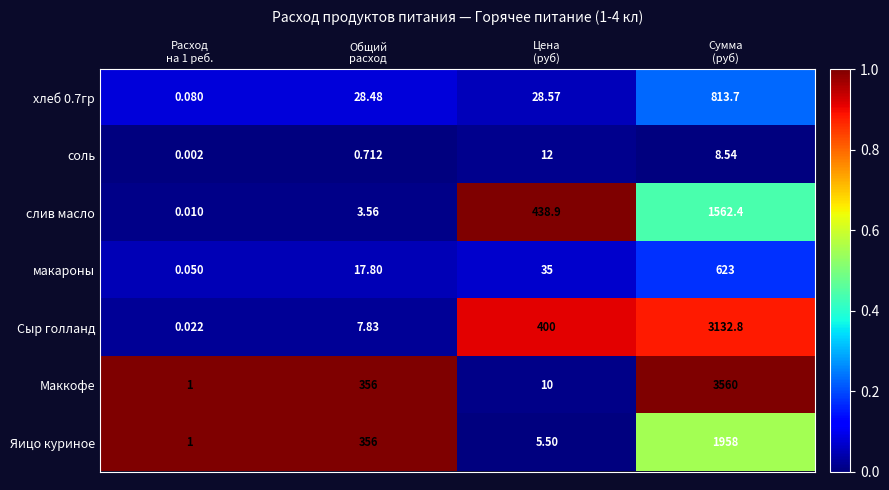

Which series has the largest total across all categories?

Маккофе